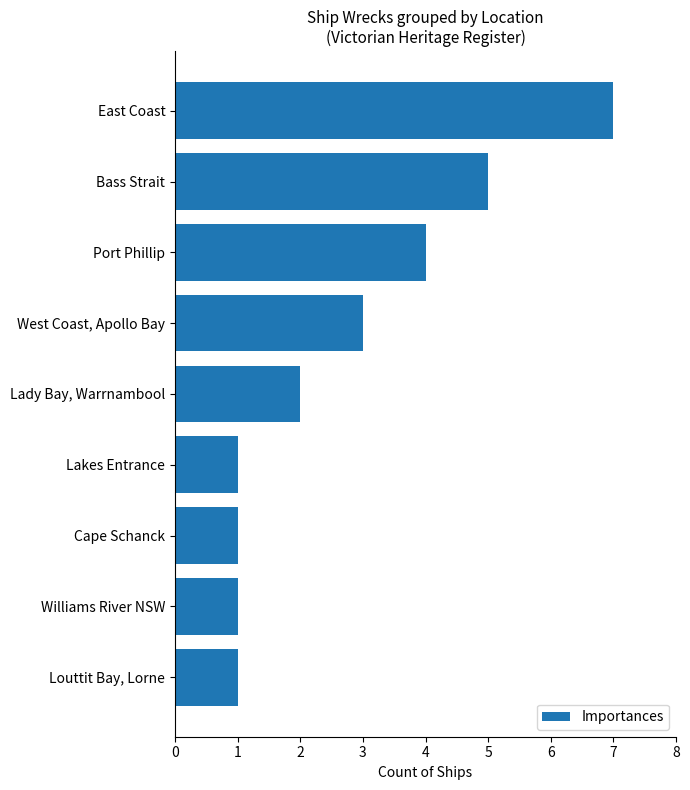

Between Lady Bay, Warrnambool and Lakes Entrance, which is larger?

Lady Bay, Warrnambool